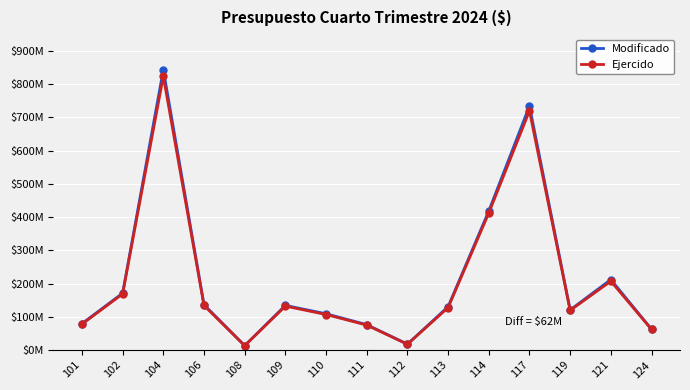

Does the chart have visible grid lines?

Yes